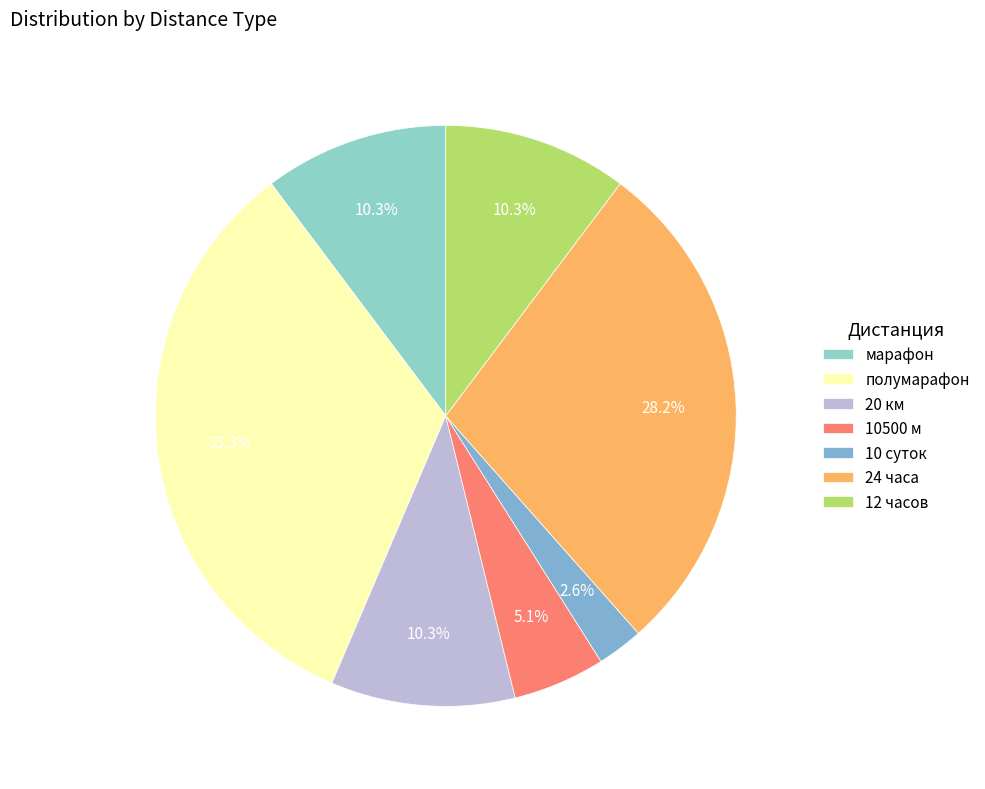

The 12 часов slice represents 1% of the pie. True or false?

False